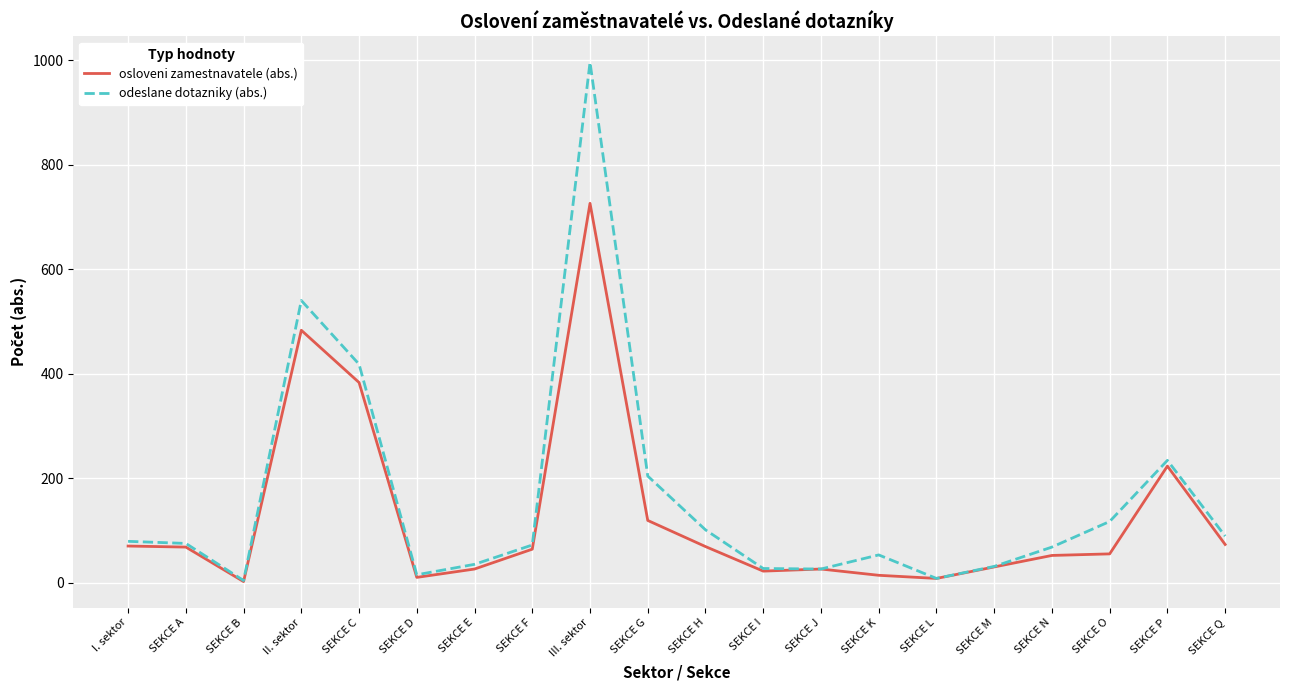

What position from the left is SEKCE C?

5